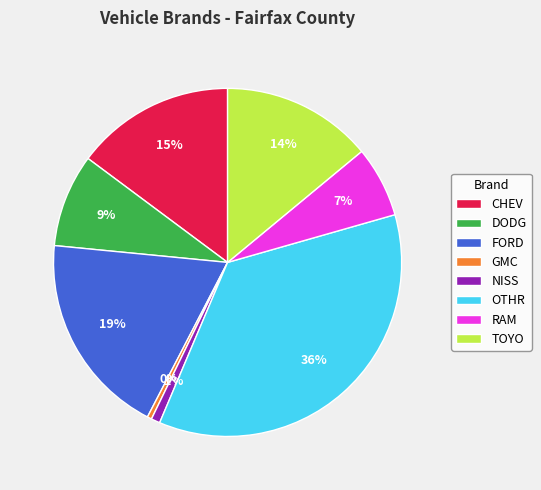

To the nearest percent, what is the average slice percentage?

12%